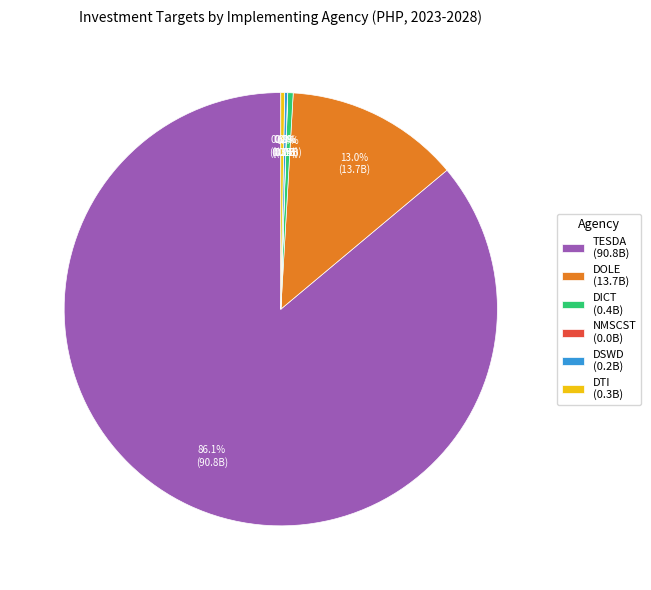

What portion of the pie excludes DTI (0.3B)?

99.7%